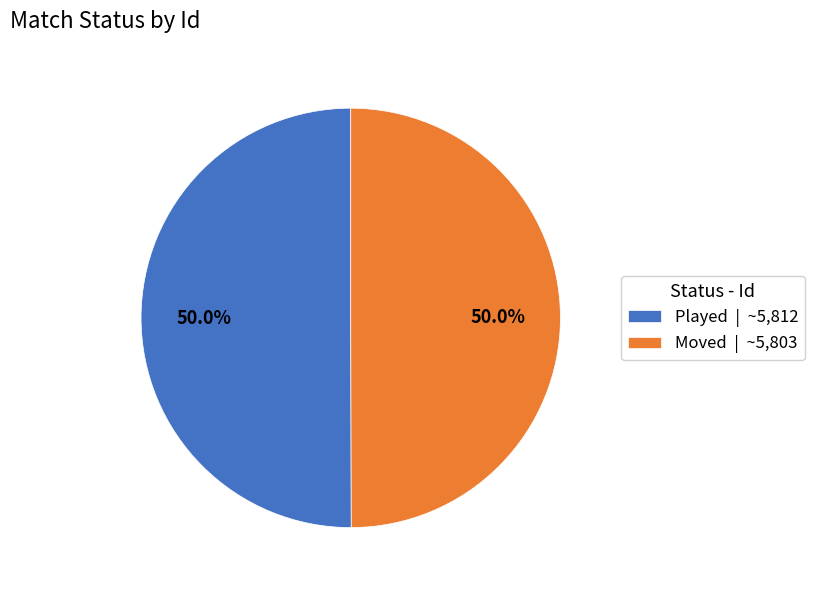

To the nearest percent, what percentage of the pie is Moved?

50%